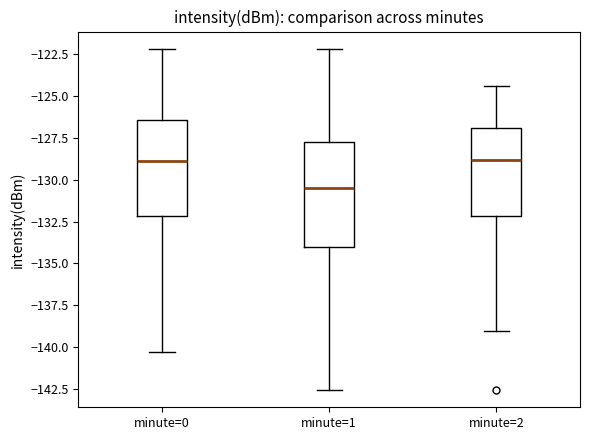

Reading left to right, transcribe this box plot: for each box, give where its median line is, the range the box spans, and where its two whiskers end, as read against the y-axis. The values are not printed on the chart, so give them approximately, as read against the axis.

minute=0: median -129.0, box -132.0 to -126.5, whiskers -140.5 to -122.0
minute=1: median -130.5, box -134.0 to -127.5, whiskers -142.5 to -122.0
minute=2: median -129.0, box -132.0 to -127.0, whiskers -139.0 to -124.5